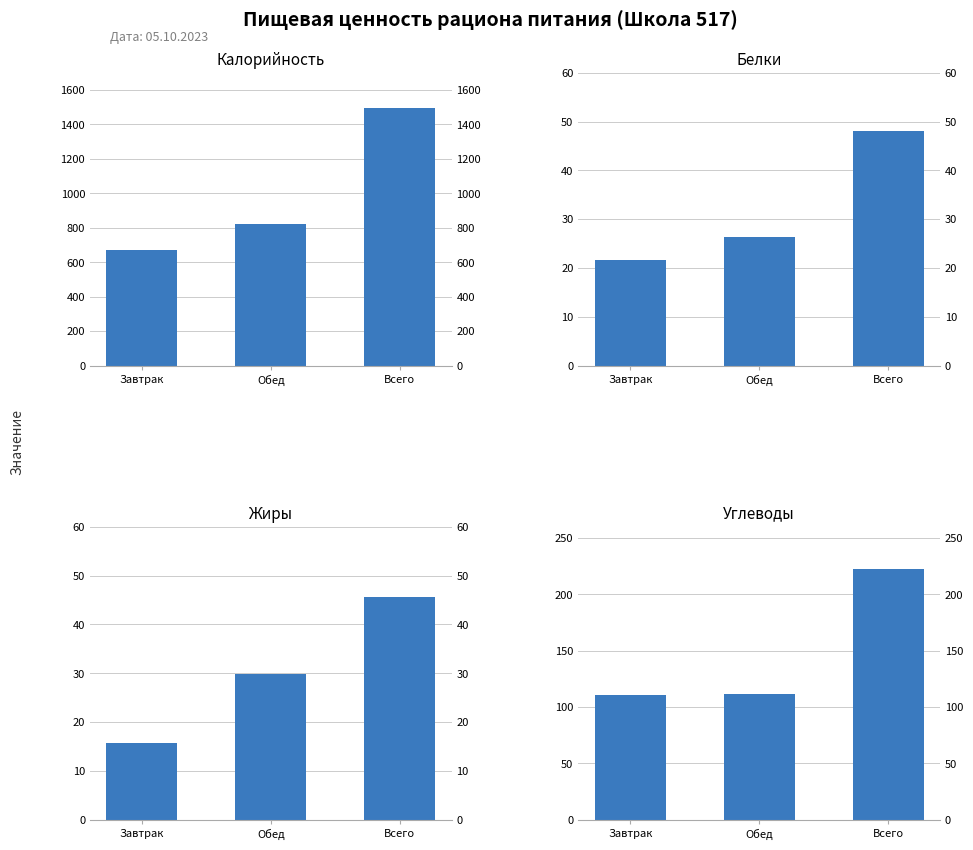

At which category is the sum across all series the highest?

Всего